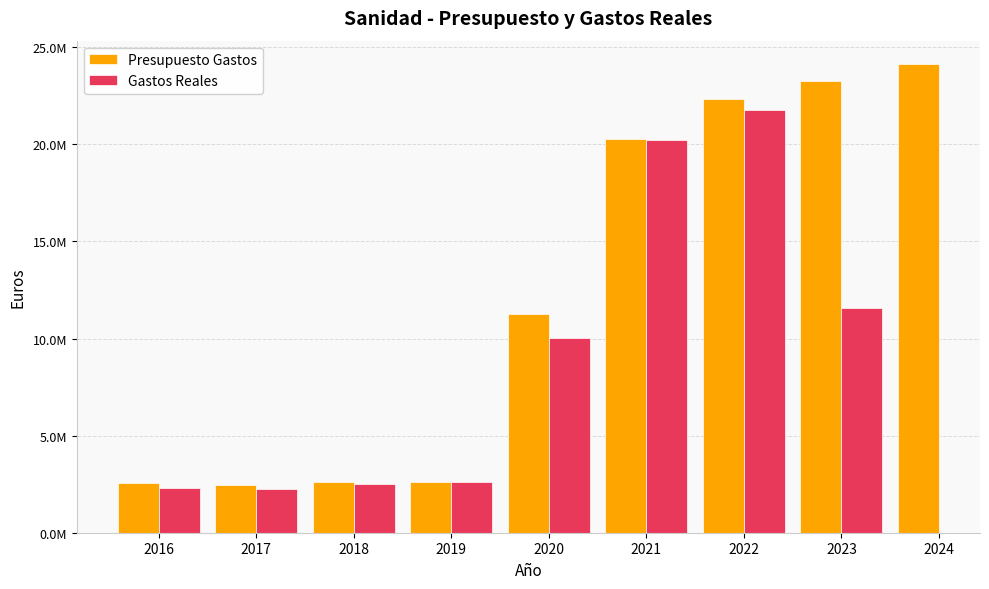

What is the difference between the second highest and minimum values in the Presupuesto Gastos series?

20765880.0